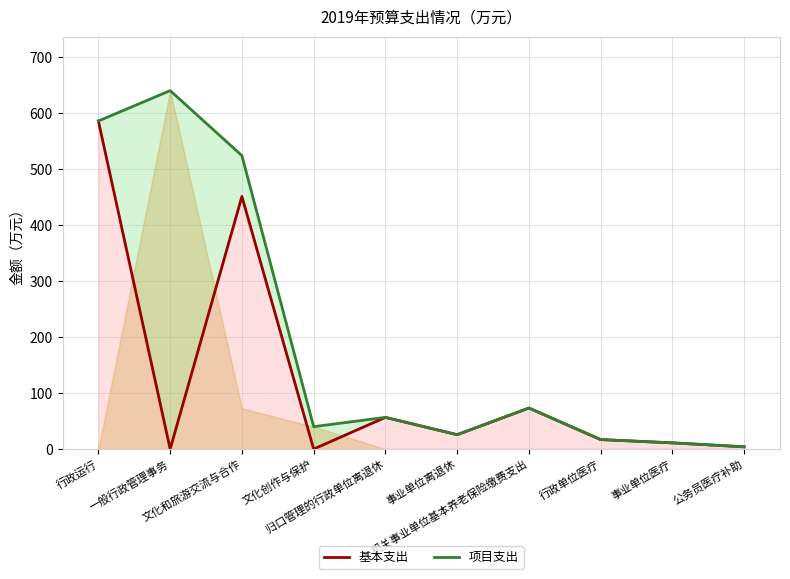

What is the difference between the 项目支出 values at 归口管理的行政单位离退休 and 行政单位医疗?

39.7